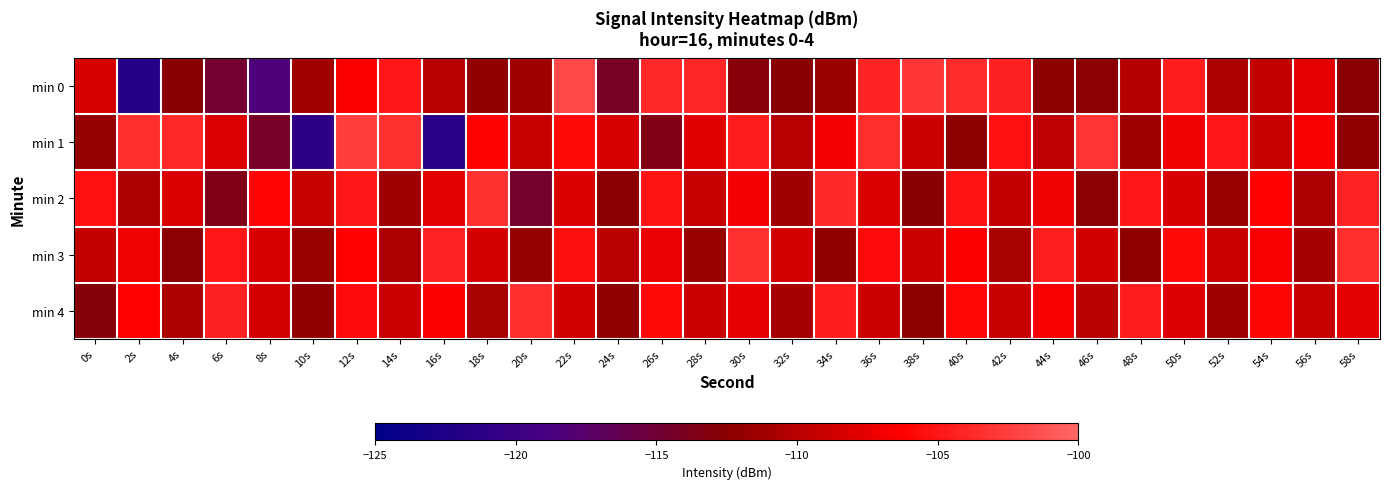

Reading right to left, transcribe all the data shown in this chart.

min 0: 58s=-112.6	56s=-107.7	54s=-109.5	52s=-110.6	50s=-104.4	48s=-110.2	46s=-112.5	44s=-112.4	42s=-104.3	40s=-103.7	38s=-103.0	36s=-104.0	34s=-111.7	32s=-112.6	30s=-112.8	28s=-103.9	26s=-103.8	24s=-114.3	22s=-101.8	20s=-111.3	18s=-112.2	16s=-110.1	14s=-104.8	12s=-106.4	10s=-111.3	8s=-118.4	6s=-114.8	4s=-112.6	2s=-122.0	0s=-108.5
min 1: 58s=-112.1	56s=-106.7	54s=-109.2	52s=-104.8	50s=-107.0	48s=-111.6	46s=-103.1	44s=-109.7	42s=-105.2	40s=-112.3	38s=-108.9	36s=-103.5	34s=-106.8	32s=-110.1	30s=-104.6	28s=-107.9	26s=-113.5	24s=-108.3	22s=-105.7	20s=-109.2	18s=-106.1	16s=-121.5	14s=-103.2	12s=-102.5	10s=-121.2	8s=-114.4	6s=-108.0	4s=-103.9	2s=-103.4	0s=-111.8
min 2: 58s=-104.1	56s=-110.7	54s=-106.2	52s=-111.8	50s=-108.3	48s=-104.9	46s=-112.5	44s=-107.0	42s=-109.6	40s=-105.1	38s=-112.7	36s=-108.2	34s=-103.8	32s=-111.3	30s=-106.9	28s=-109.5	26s=-105.0	24s=-112.6	22s=-108.1	20s=-114.7	18s=-103.2	16s=-107.8	14s=-111.3	12s=-104.9	10s=-109.5	8s=-106.0	6s=-113.6	4s=-108.1	2s=-110.7	0s=-105.2
min 3: 58s=-103.5	56s=-111.0	54s=-106.6	52s=-109.1	50s=-105.7	48s=-112.2	46s=-108.8	44s=-104.3	42s=-110.9	40s=-106.5	38s=-109.0	36s=-105.6	34s=-112.1	32s=-108.7	30s=-103.2	28s=-111.8	26s=-107.3	24s=-109.9	22s=-105.5	20s=-112.0	18s=-108.6	16s=-104.1	14s=-110.7	12s=-106.2	10s=-111.8	8s=-108.3	6s=-104.9	4s=-112.5	2s=-107.0	0s=-109.6
min 4: 58s=-107.8	56s=-109.3	54s=-105.9	52s=-111.5	50s=-108.0	48s=-104.6	46s=-110.1	44s=-106.7	42s=-109.2	40s=-105.8	38s=-112.3	36s=-108.9	34s=-104.5	32s=-111.0	30s=-107.6	28s=-109.1	26s=-105.7	24s=-112.2	22s=-108.8	20s=-103.3	18s=-110.9	16s=-106.5	14s=-109.0	12s=-105.6	10s=-112.1	8s=-108.7	6s=-104.2	4s=-110.8	2s=-106.3	0s=-112.9